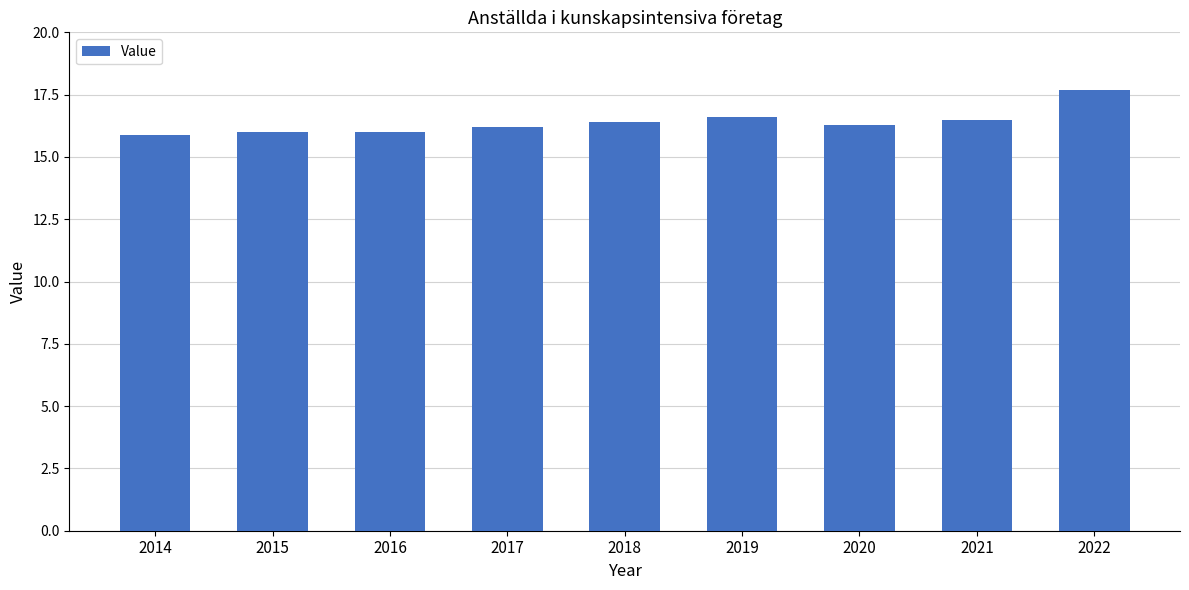

What is the average value?

16.4